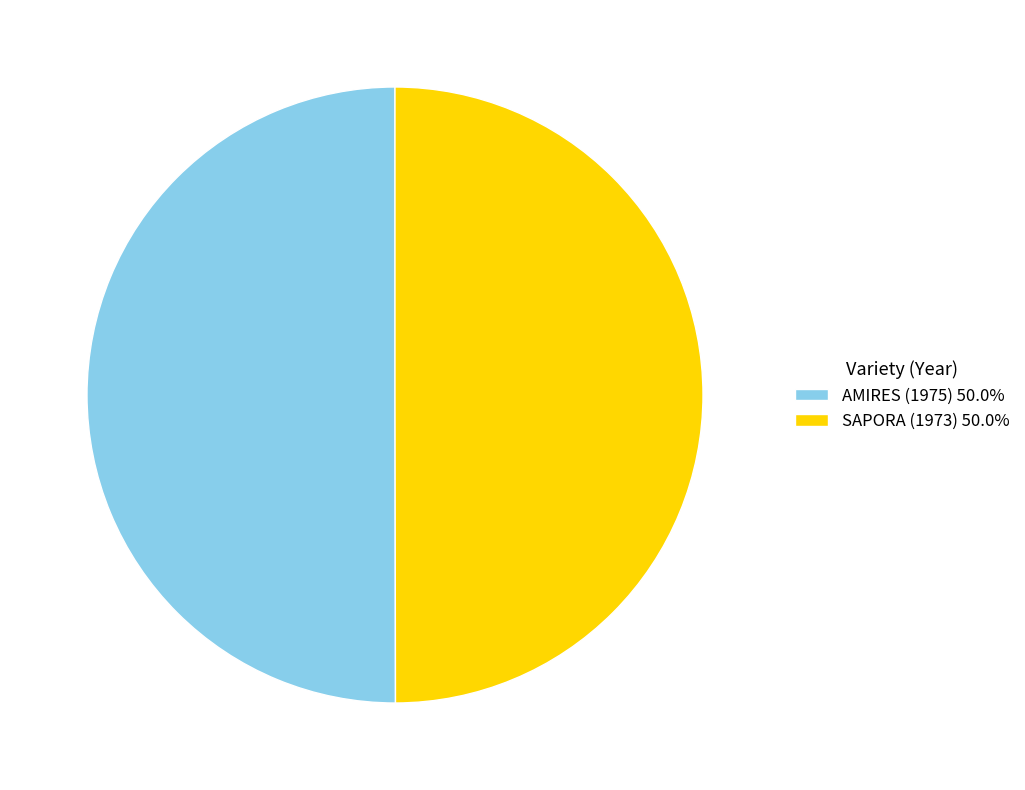

What is the ratio of the value at SAPORA (1973) 50.0% to the value at AMIRES (1975) 50.0%?

1.0